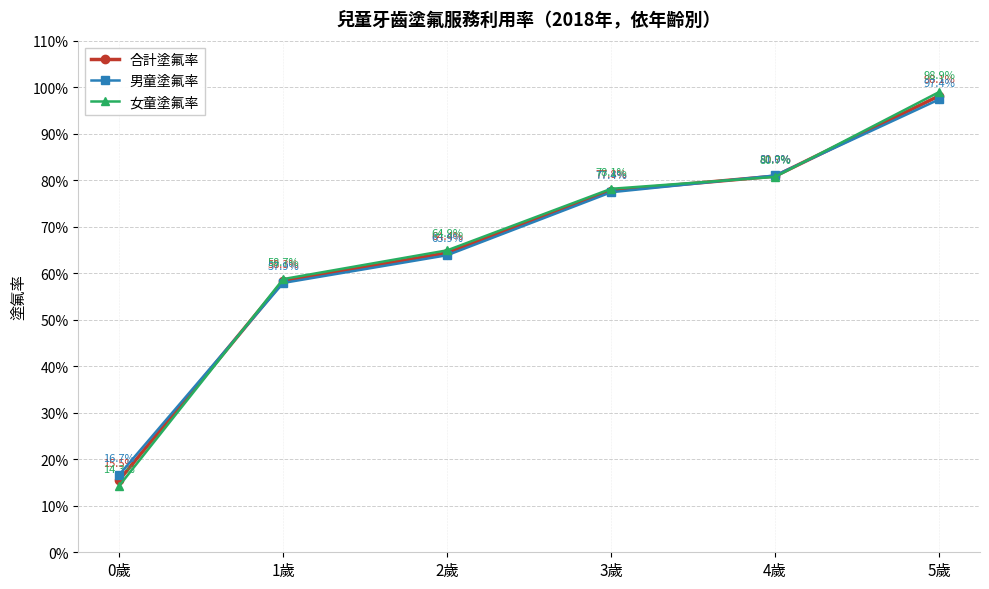

What are all the series names shown in the legend?

合計塗氟率, 男童塗氟率, 女童塗氟率